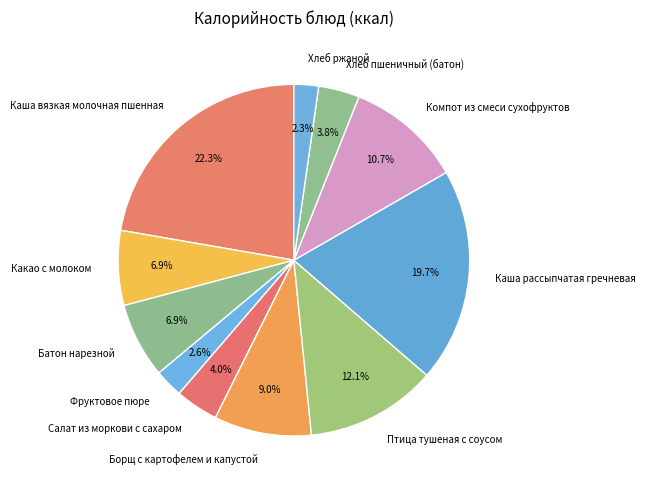

How many segments does this pie chart have?

11